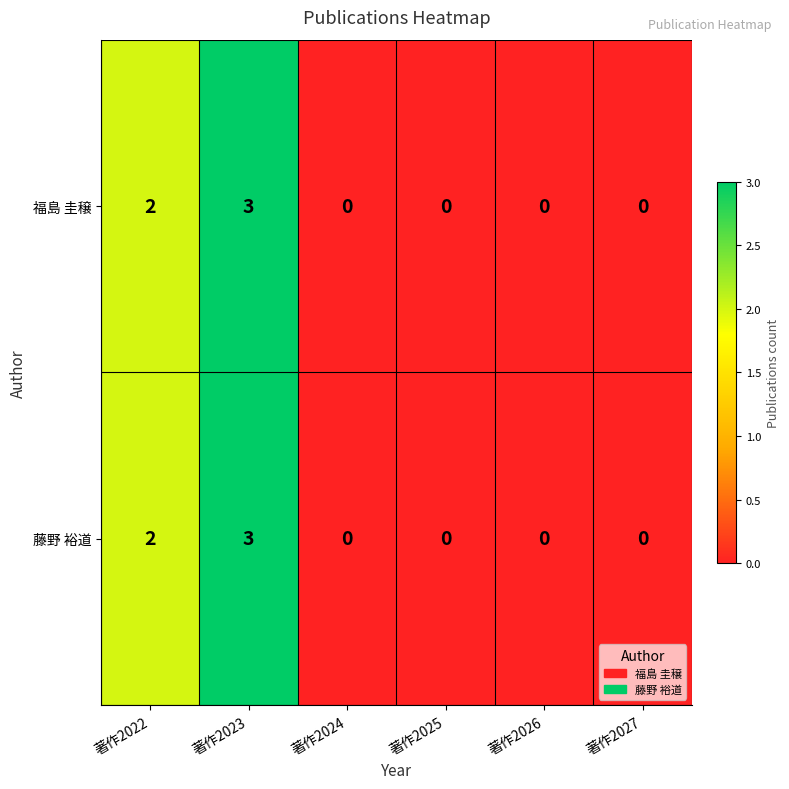

At which label does 藤野 裕道 reach its peak?

著作2023